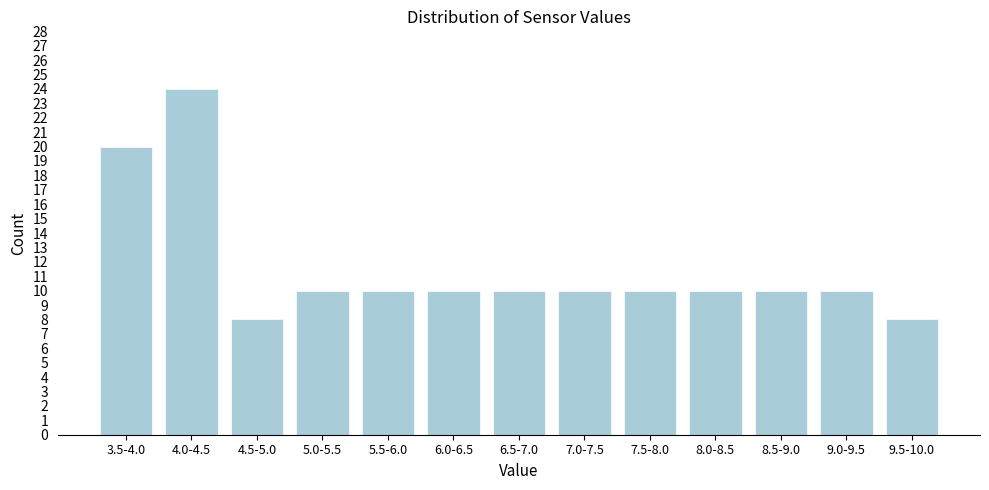

Reading left to right, list all the values displayed in this chart.

3.5-4.0=20	4.0-4.5=24	4.5-5.0=8	5.0-5.5=10	5.5-6.0=10	6.0-6.5=10	6.5-7.0=10	7.0-7.5=10	7.5-8.0=10	8.0-8.5=10	8.5-9.0=10	9.0-9.5=10	9.5-10.0=8